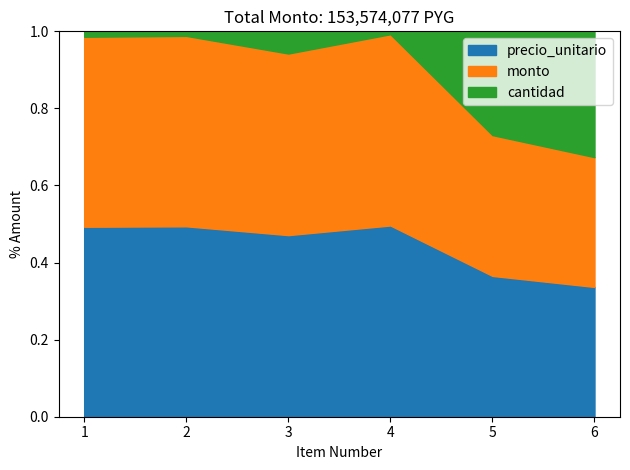

What is the approximate value of cantidad at 1?

1